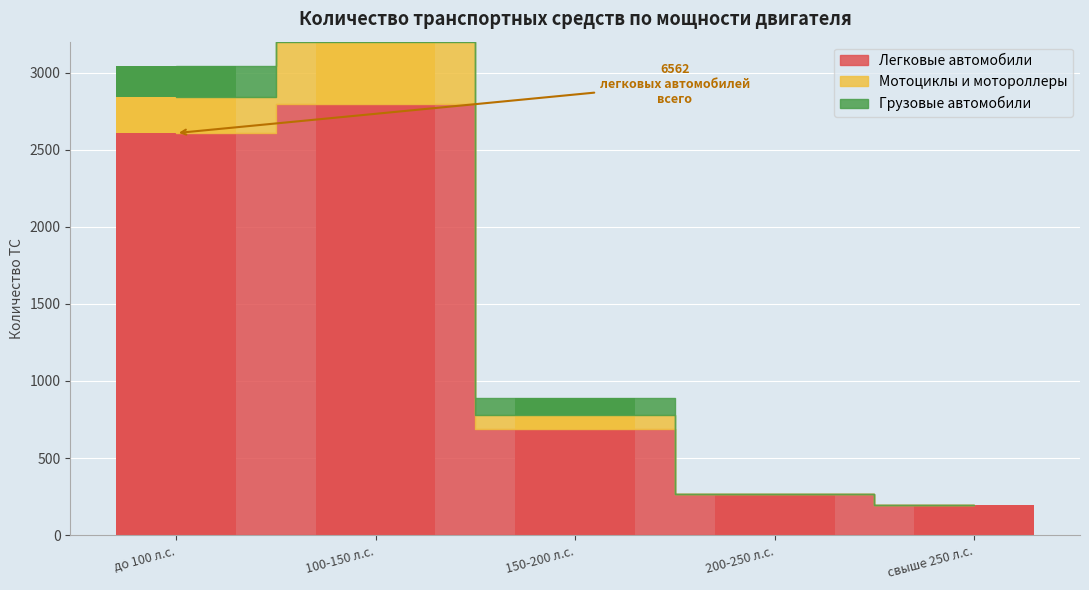

At which label does Легковые автомобили reach its minimum?

свыше 250 л.с.